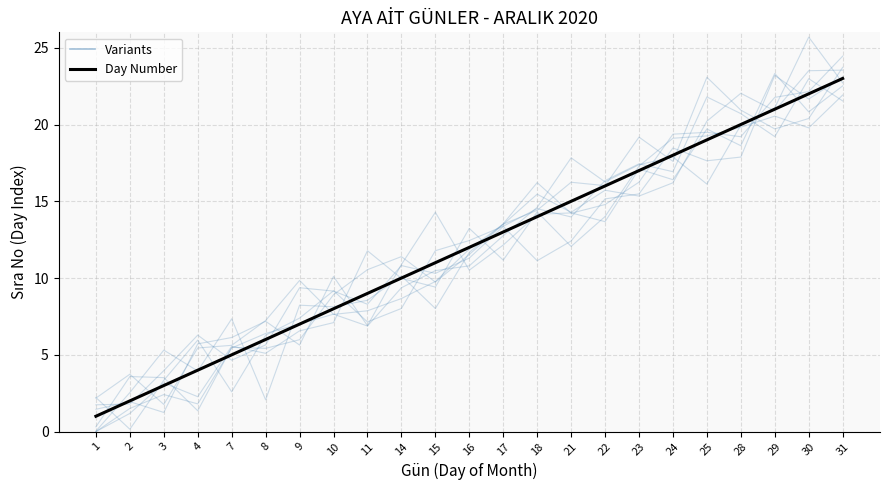

What value does the data have at 10, to the nearest 10?

10